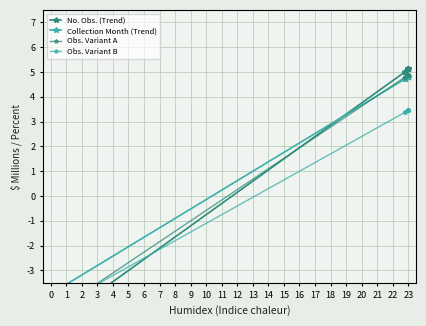

After their last crossing, which series has the higher values: Obs. Variant B or Obs. Variant A?

Obs. Variant A